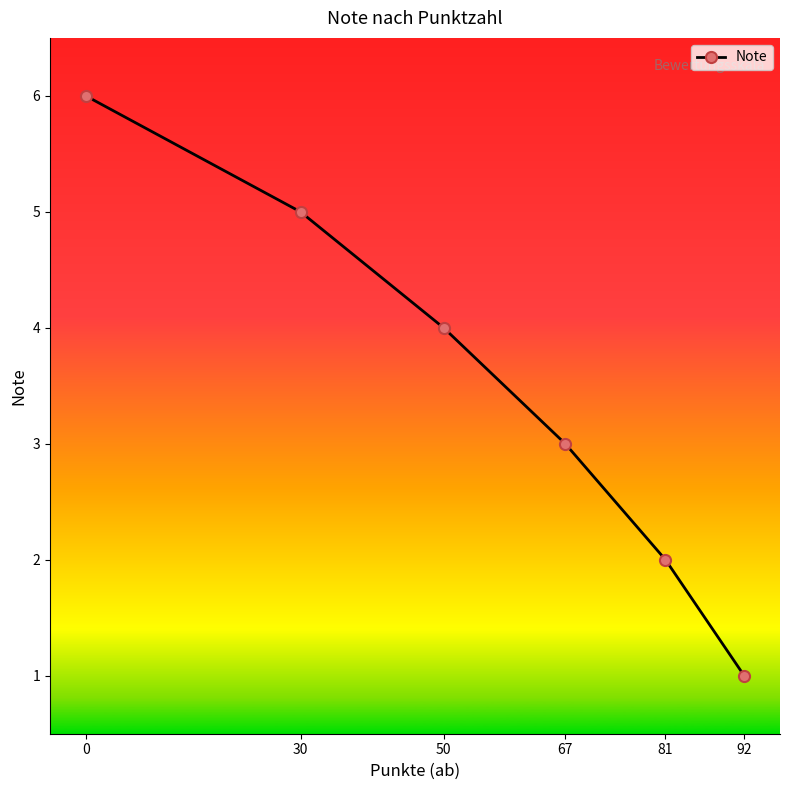

List the labels in order of value, largest first.

0, 30, 50, 67, 81, 92